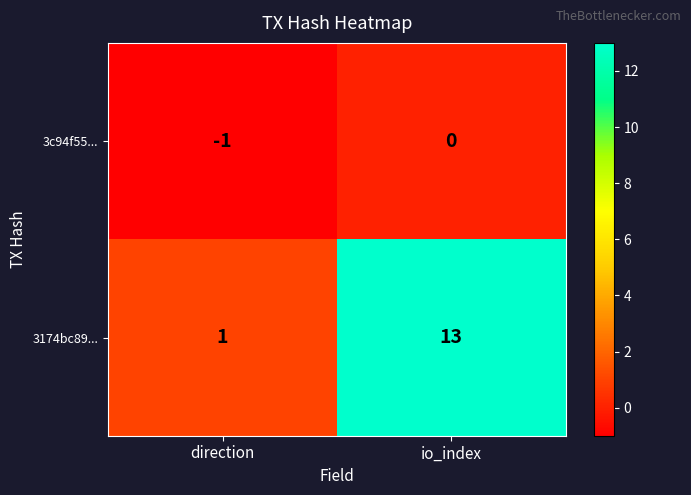

Which series has the largest total across all categories?

3174bc89...